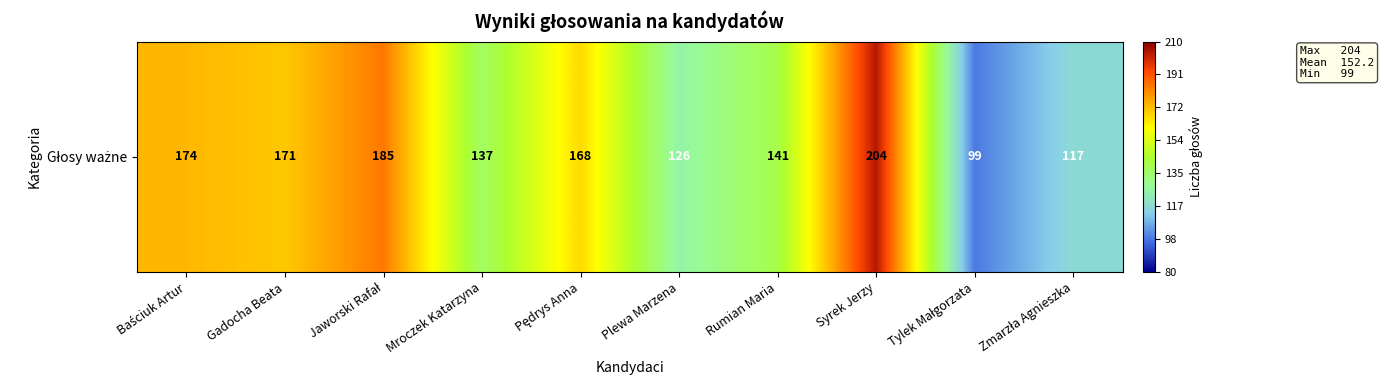

Which label corresponds to the smallest value in the chart?

Tylek Małgorzata